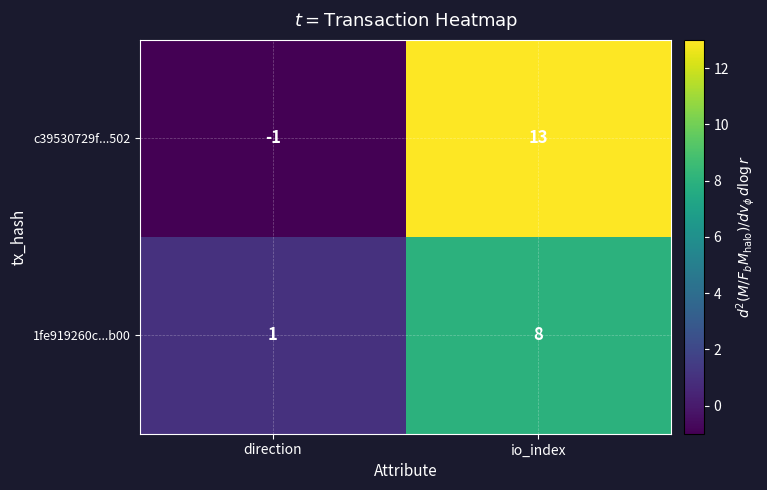

Rank the series by their average value, from highest to lowest.

c39530729f...502, 1fe919260c...b00